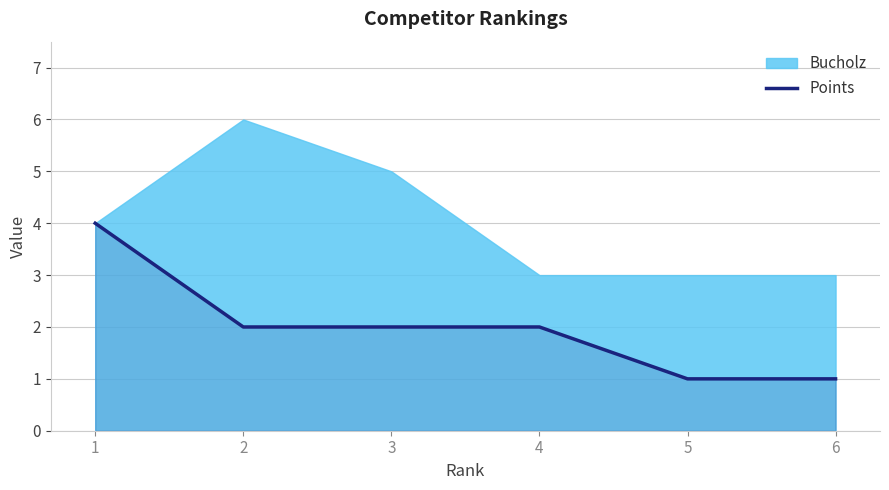

Is it true that Points equals 1 at 5?

True